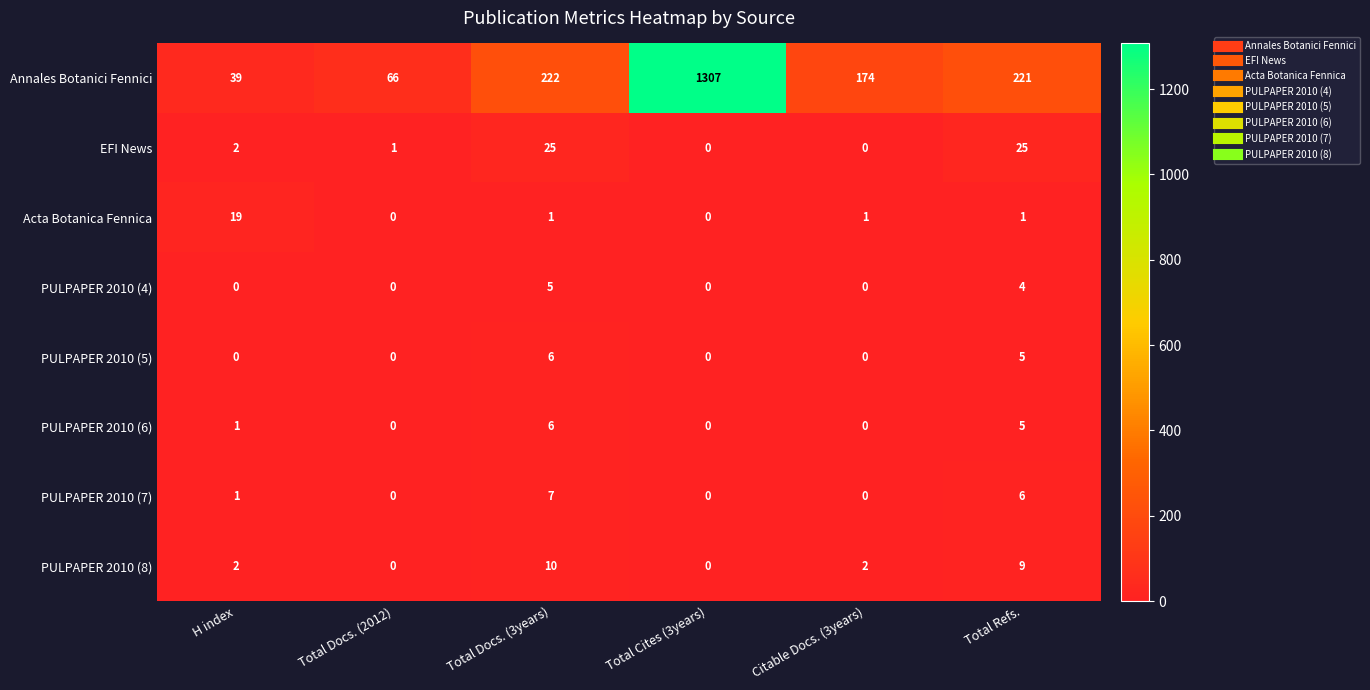

How many PULPAPER 2010 (5) values are between 0 and 5?

5